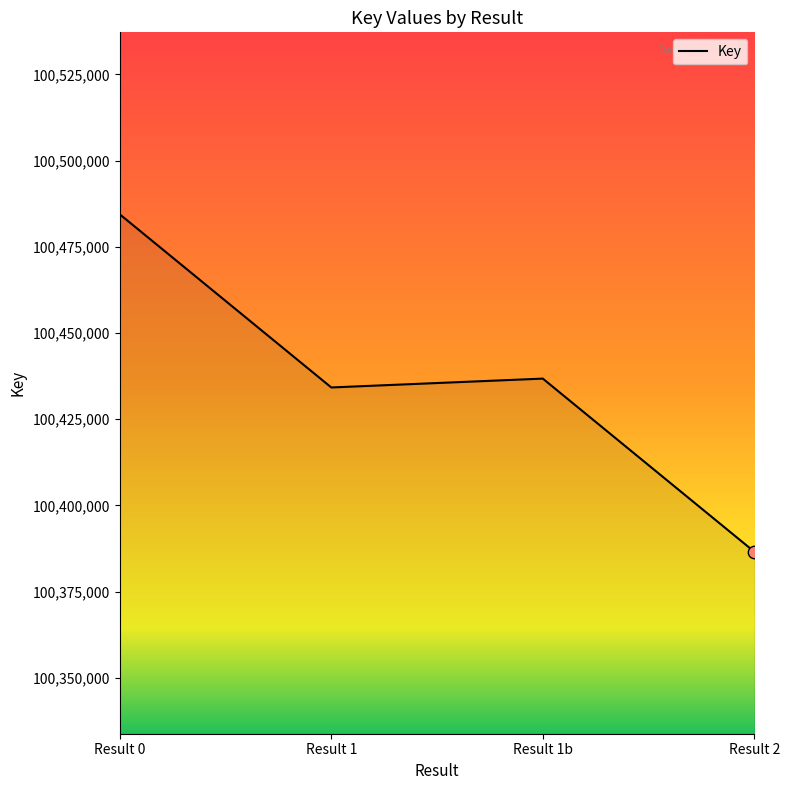

Between Result 1b and Result 1, which is larger?

Result 1b